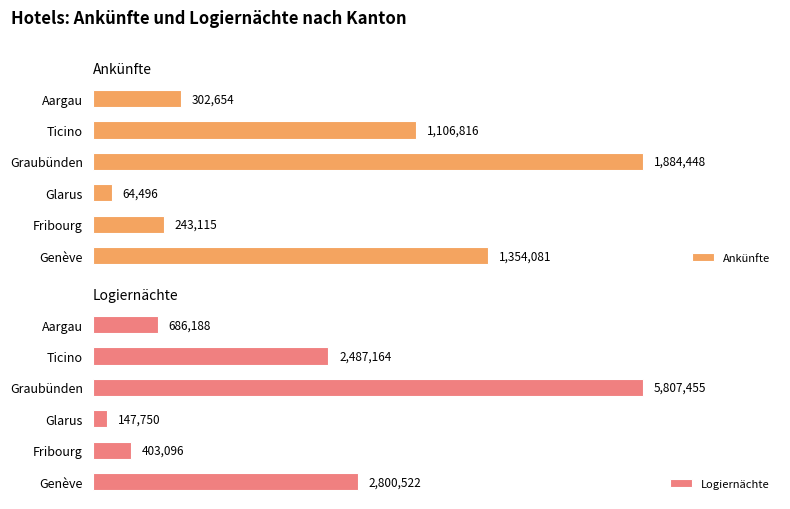

Rank the categories by Ankünfte value from highest to lowest.

Graubünden, Genève, Ticino, Aargau, Fribourg, Glarus